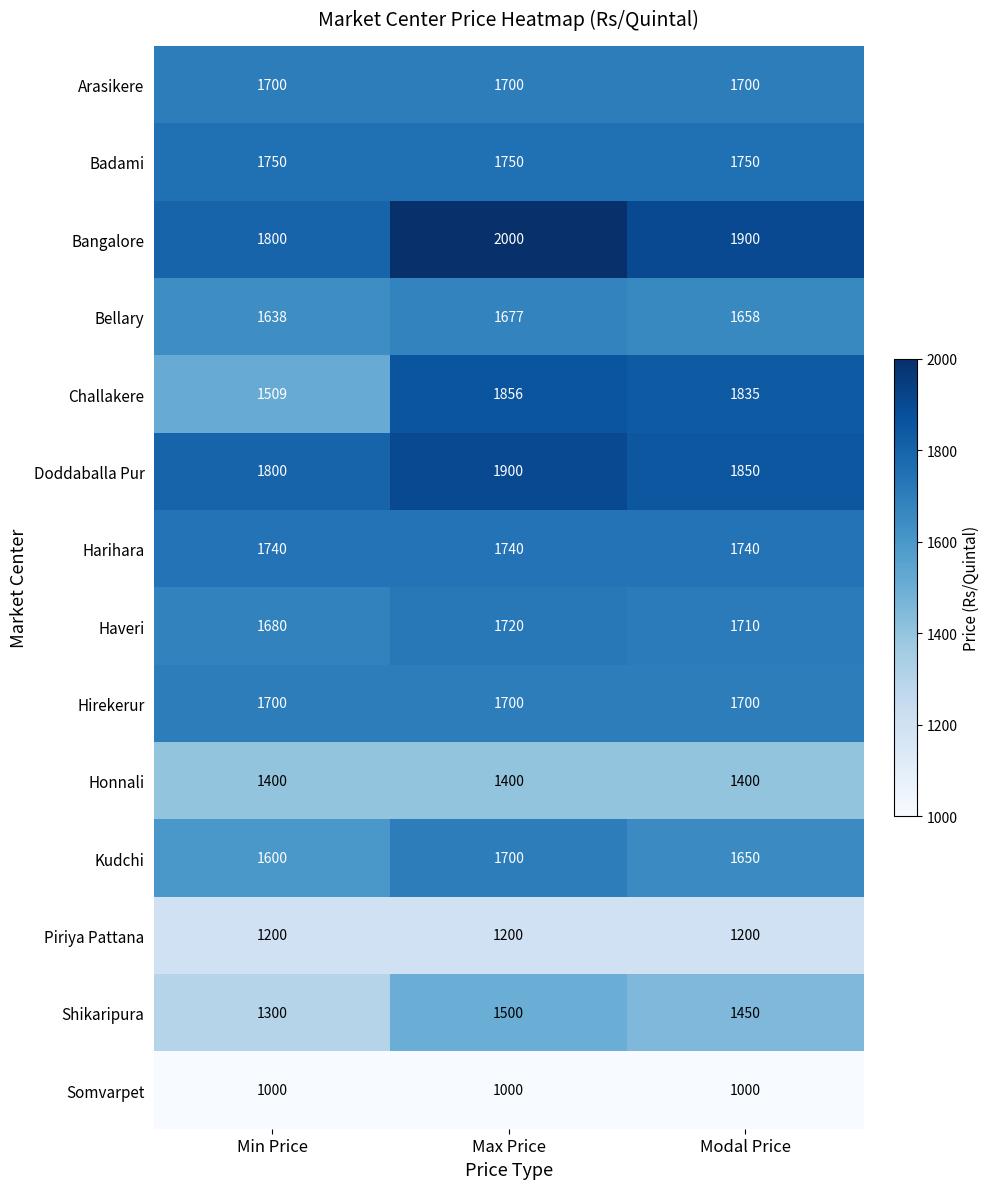

What is the average value of the Doddaballa Pur series?

1850